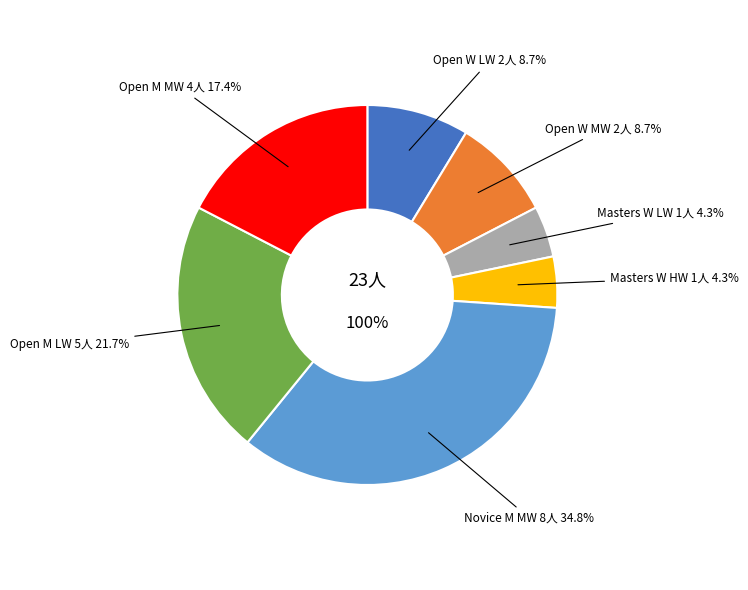

What percentage is the Open W MW slice, to the nearest percent?

9%